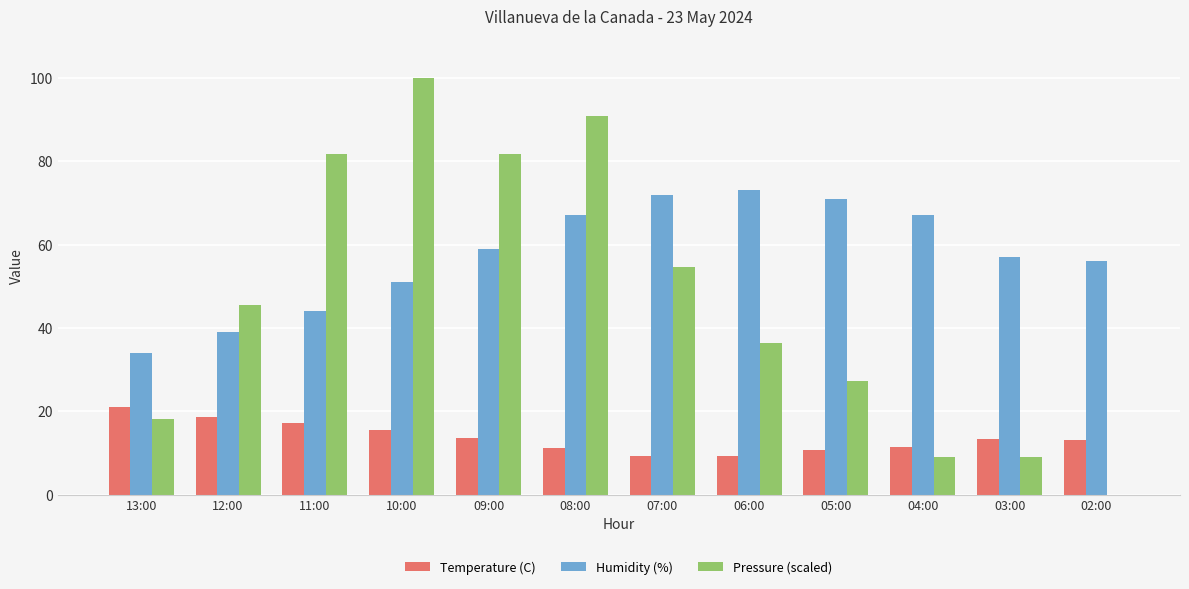

Which series has the largest total across all categories?

Humidity (%)